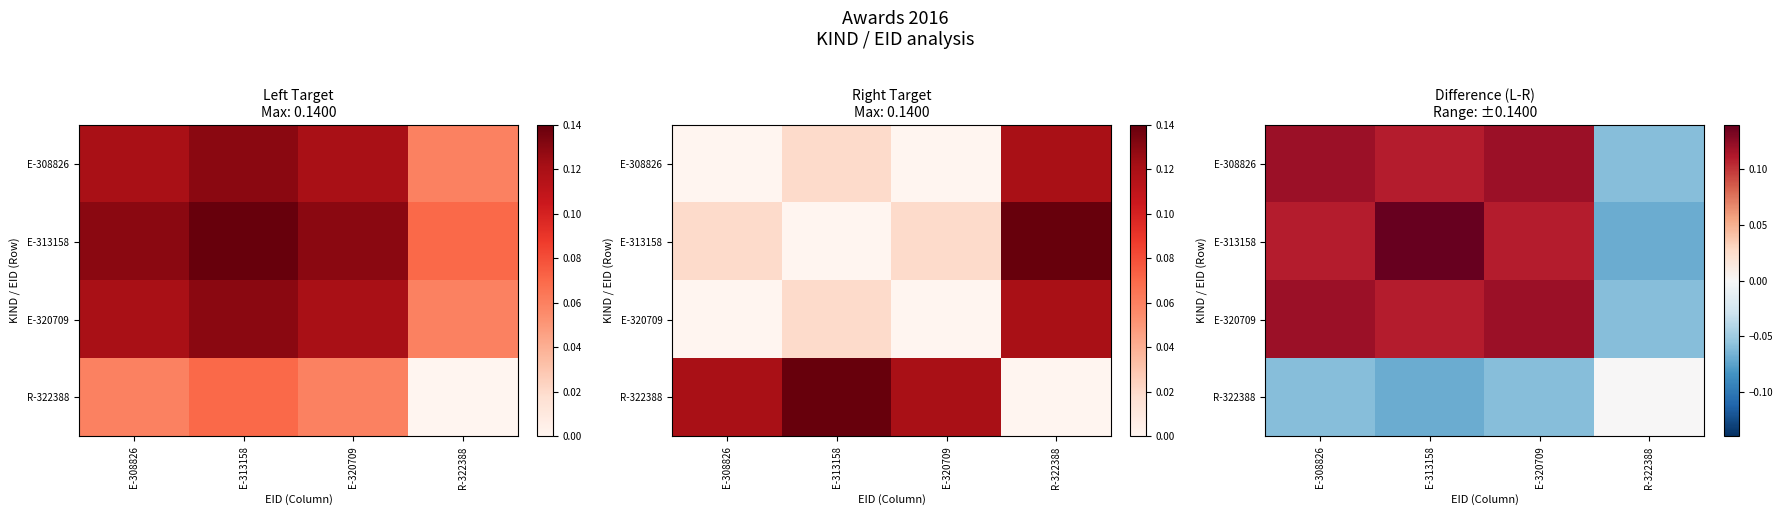

What is the total value across all series at E-308826?

0.3